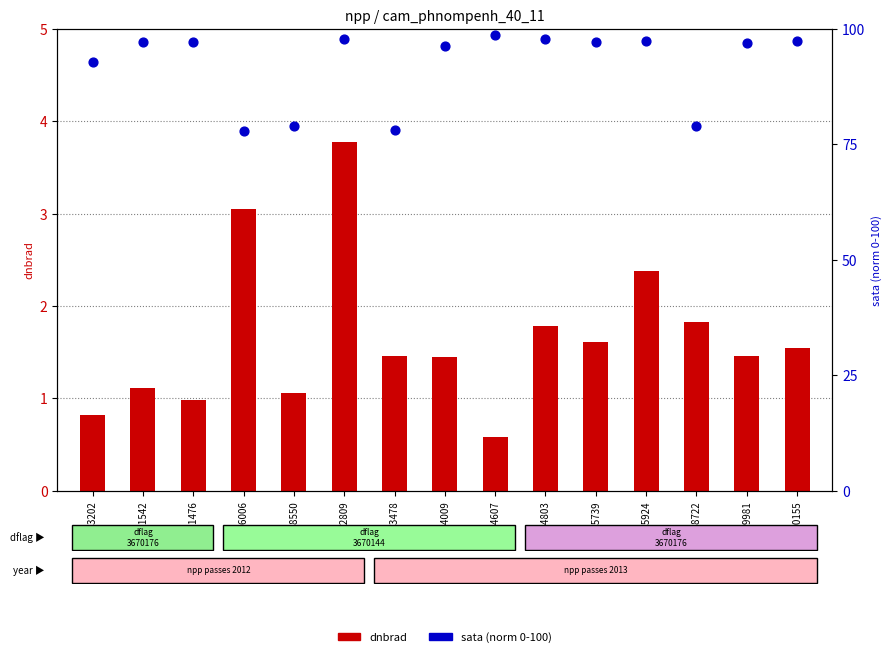

What is the total value across all series at 155739?

98.8